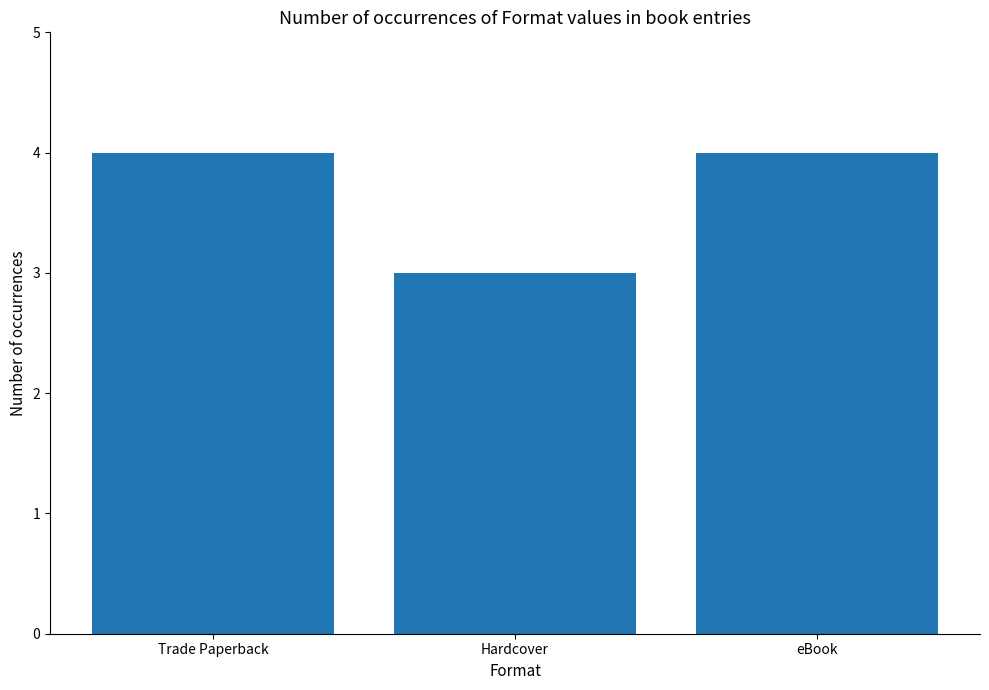

Reading left to right, list all the values displayed in this chart.

4	3	4